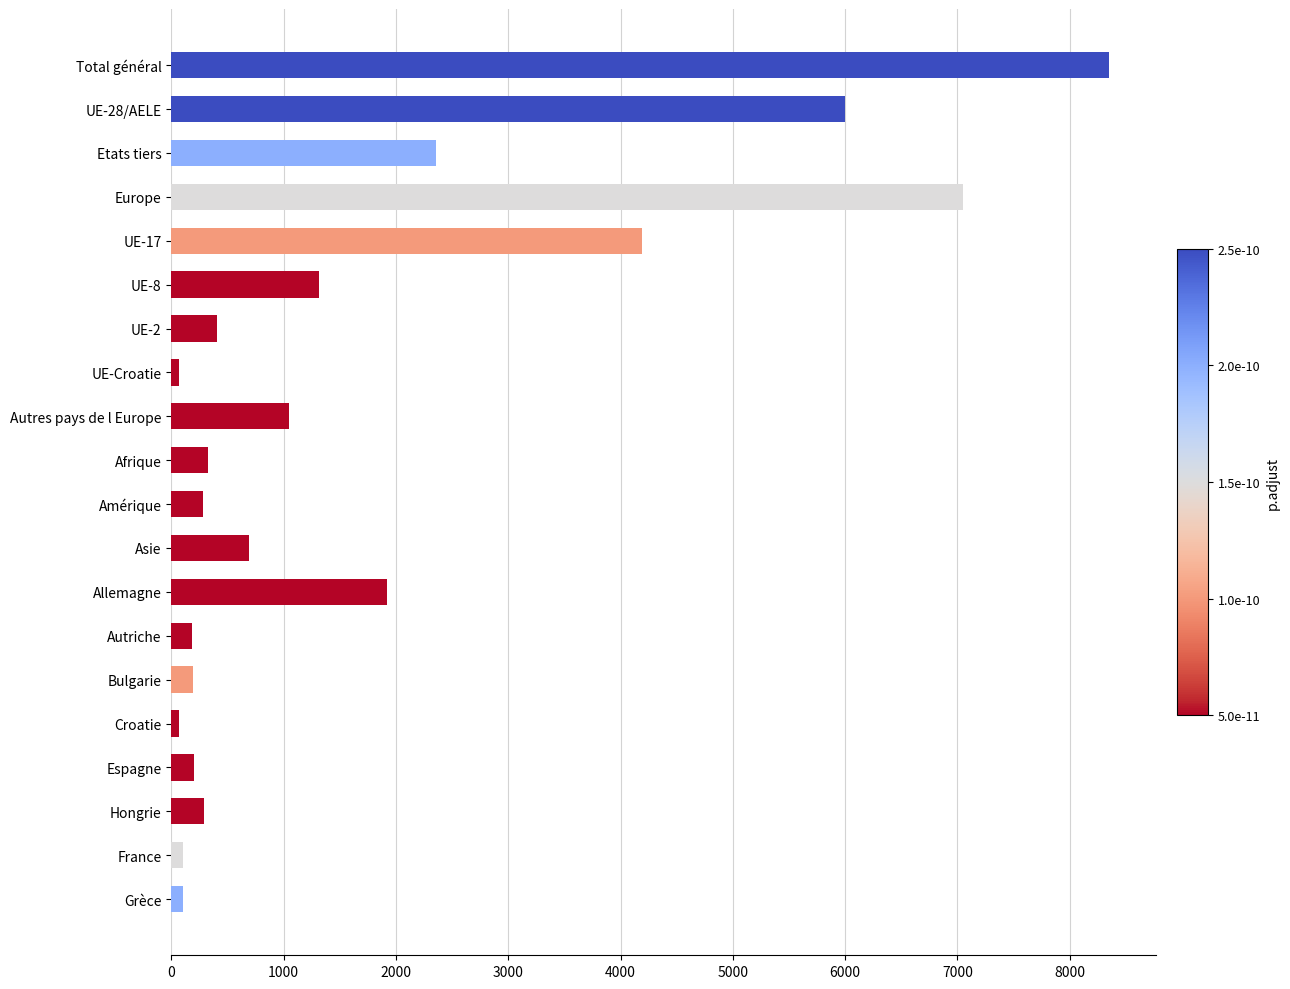

Is it true that the value at UE-8 is 1313?

True